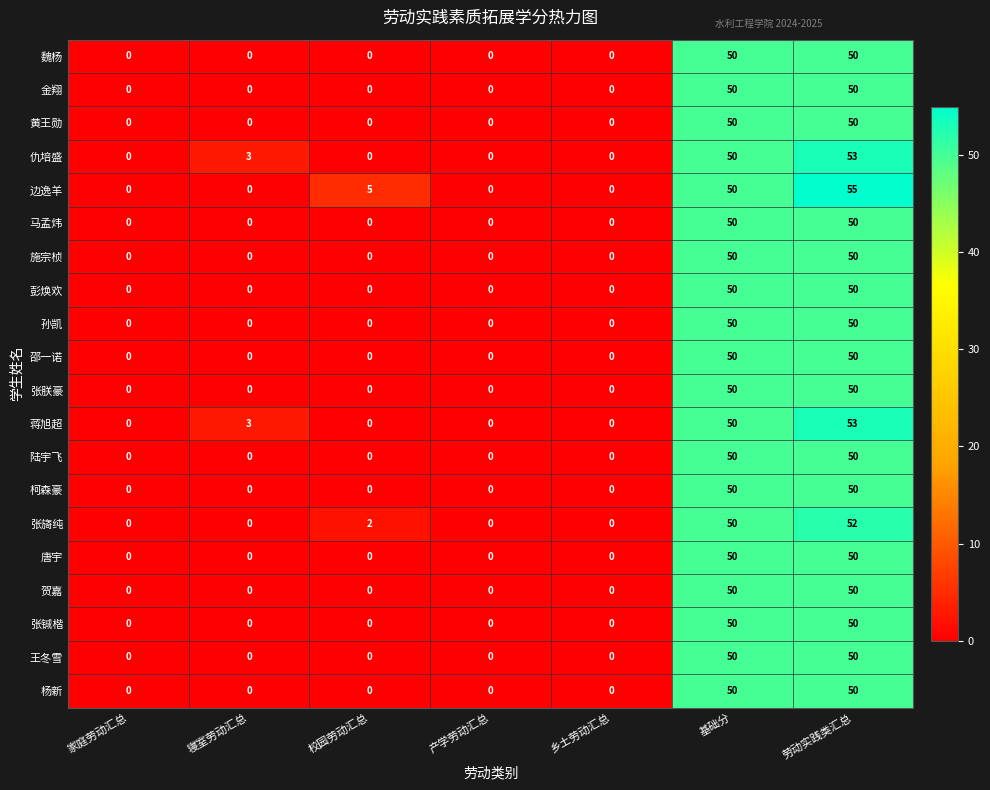

What is the difference between the highest and lowest values at 劳动实践类汇总?

5